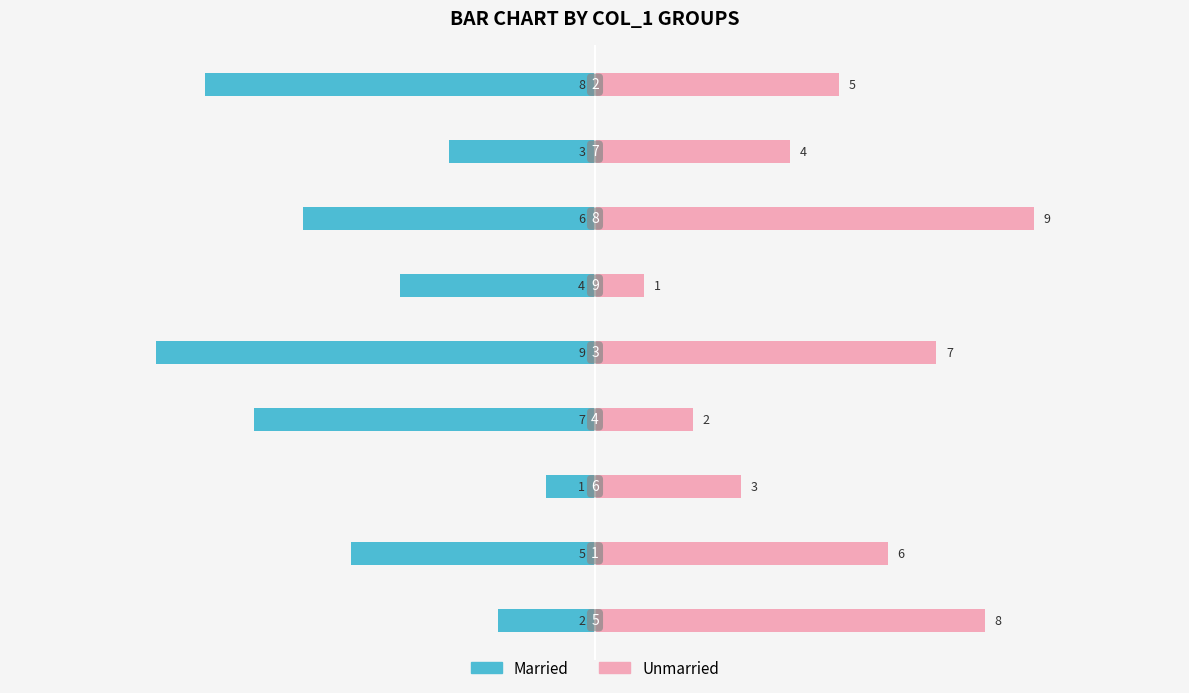

What is the value of the Unmarried bar at the 8th from the left?

4